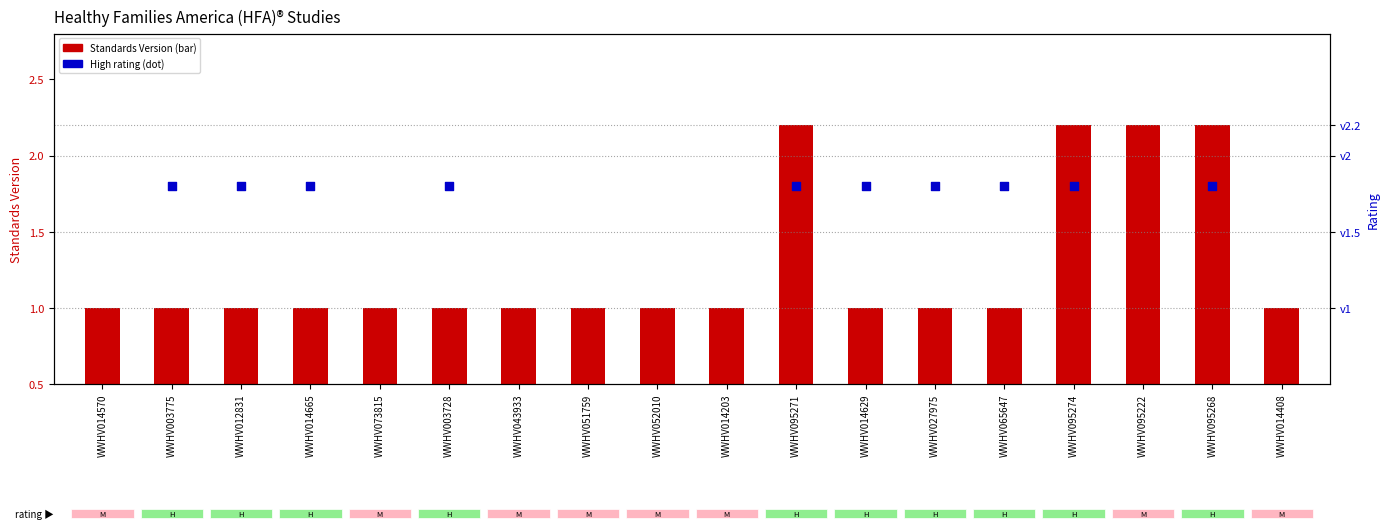

Which has a higher value, WWHV051759 or WWHV014203?

WWHV051759